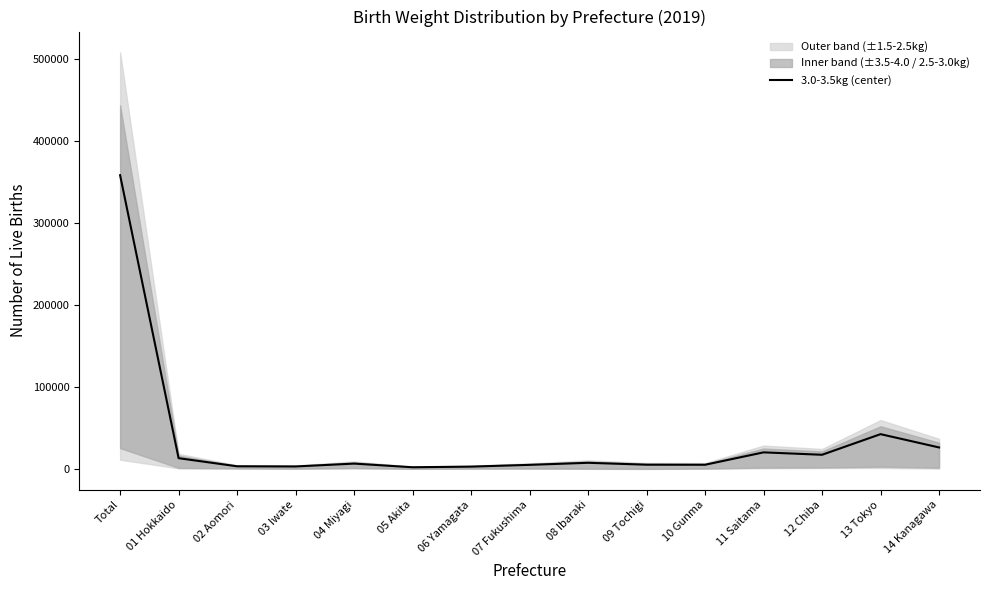

How many interior local valleys (lower than both neighbors) does the data have?

4